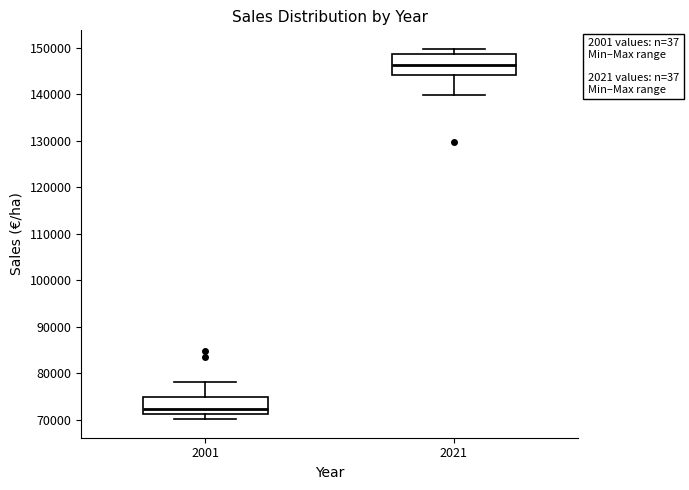

Which box's median line is the lowest?

2001